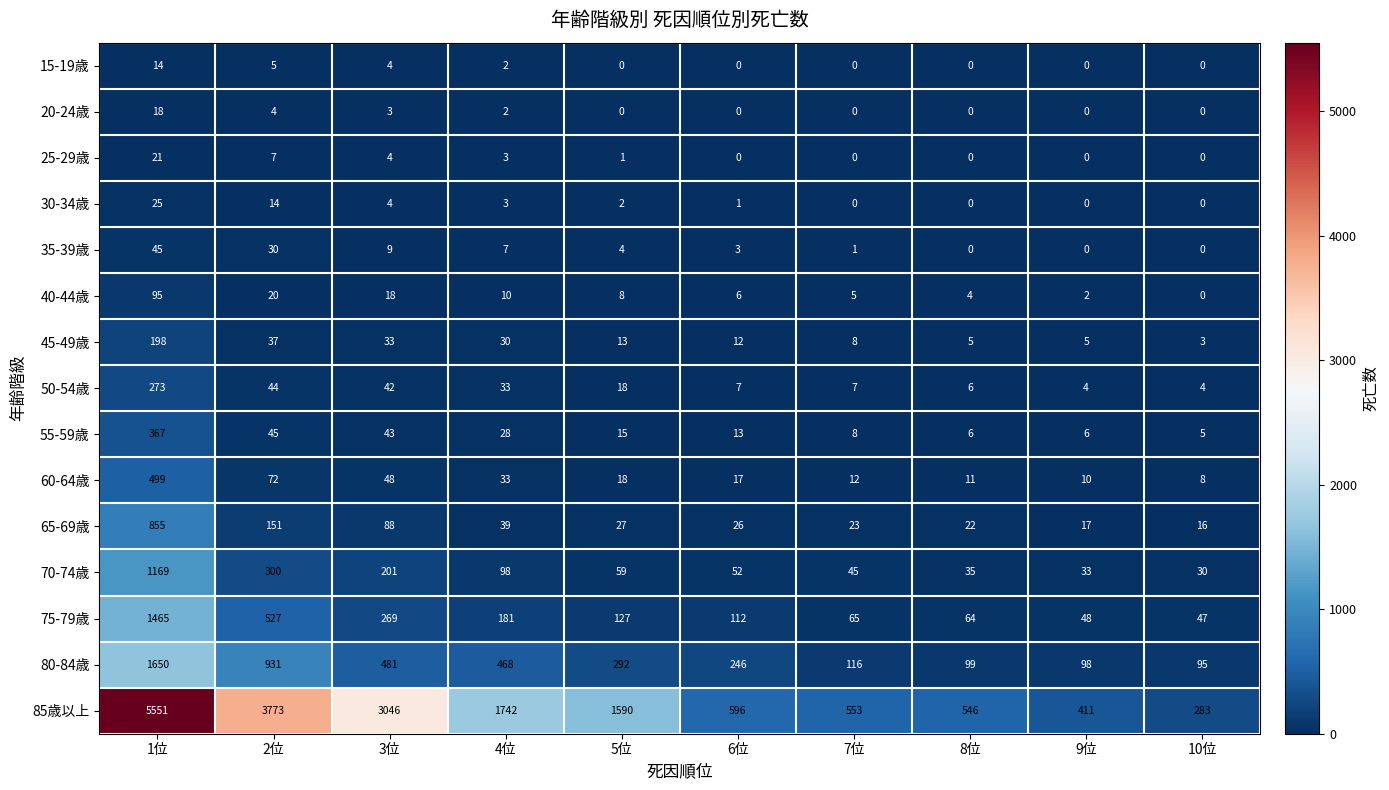

What is the spread (max minus min) of values at 9位?

411